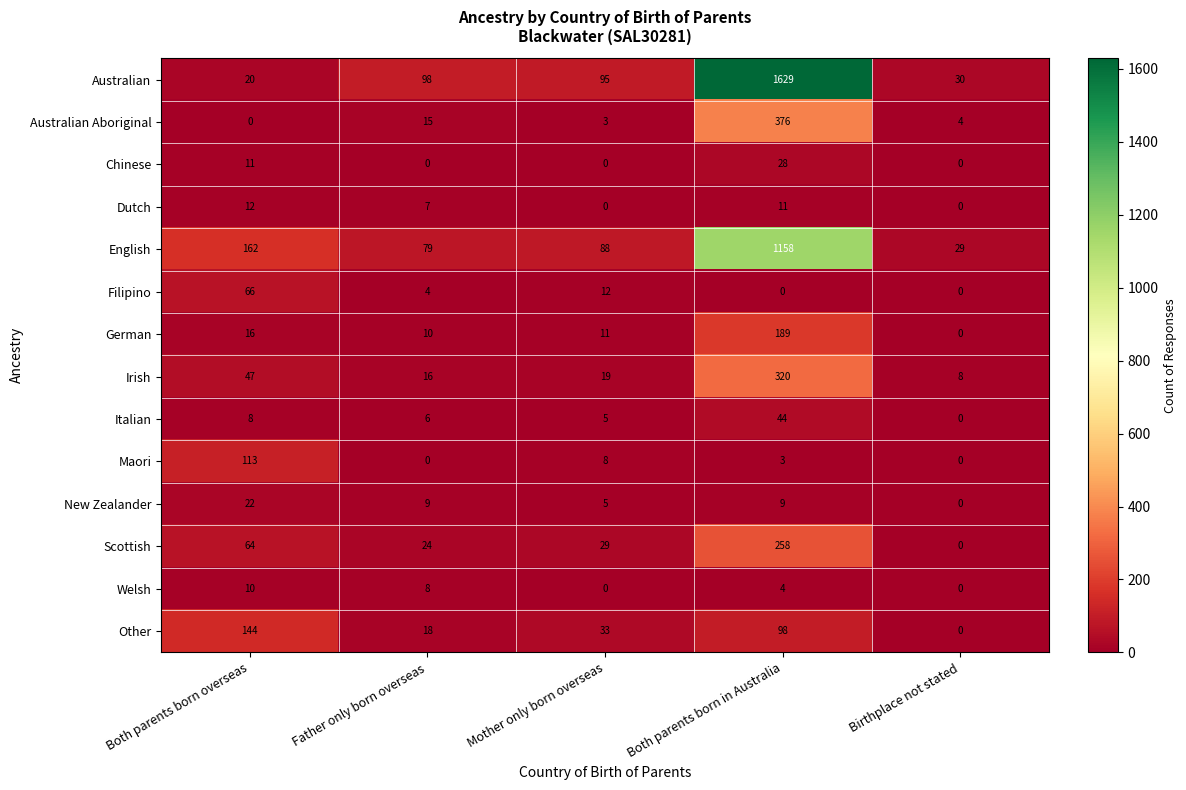

Which series changed the most between Both parents born overseas and Mother only born overseas?

Other